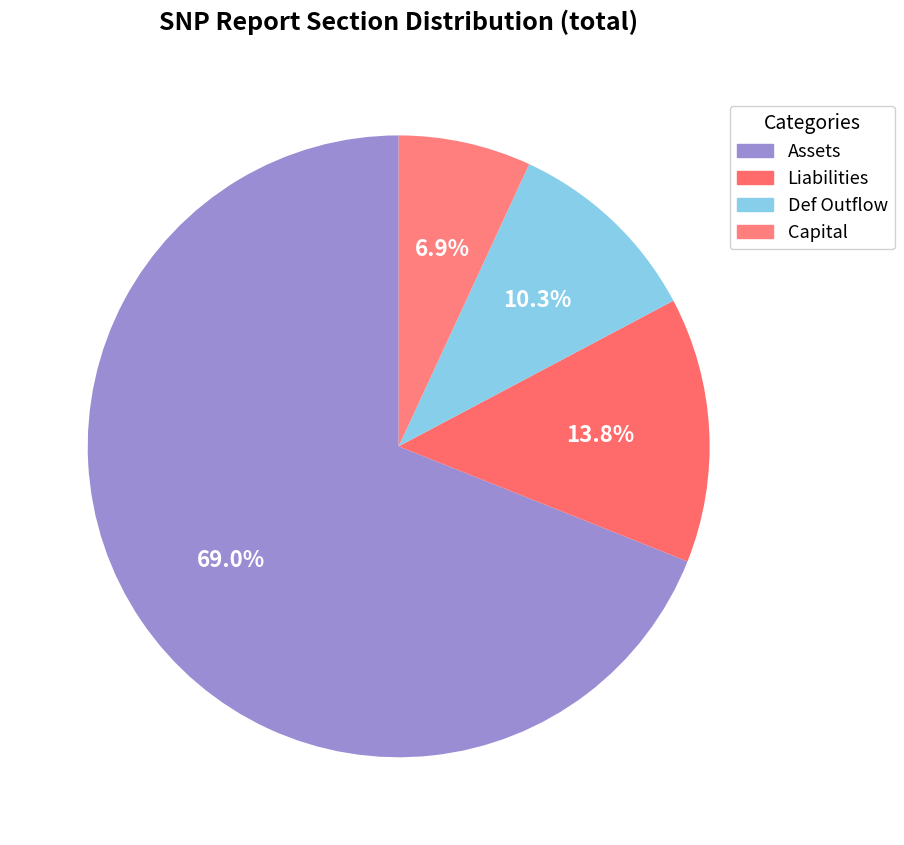

How many segments does this pie chart have?

4